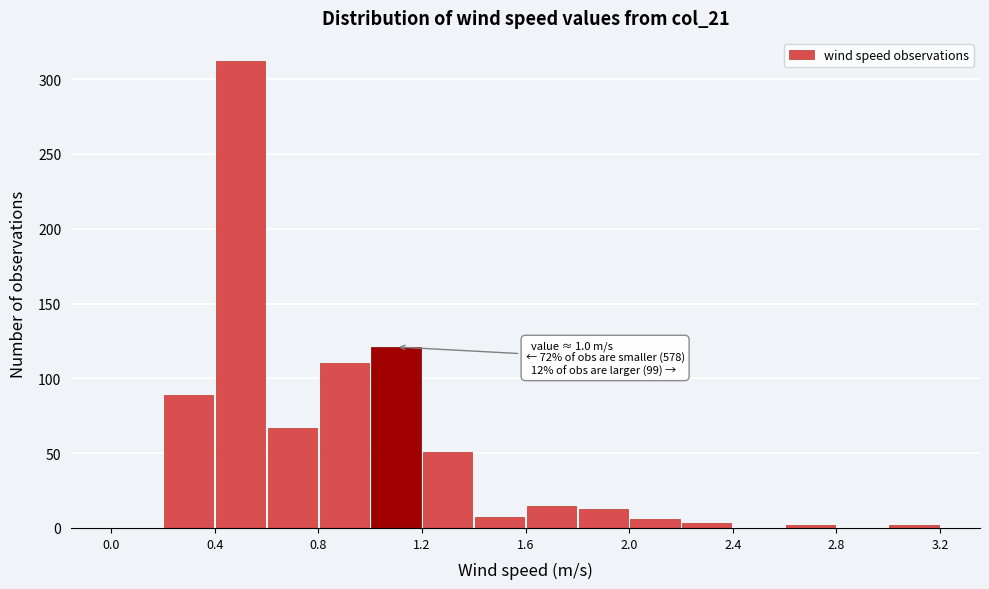

Which range on the x-axis has the tallest bar?

0.4 to 0.6